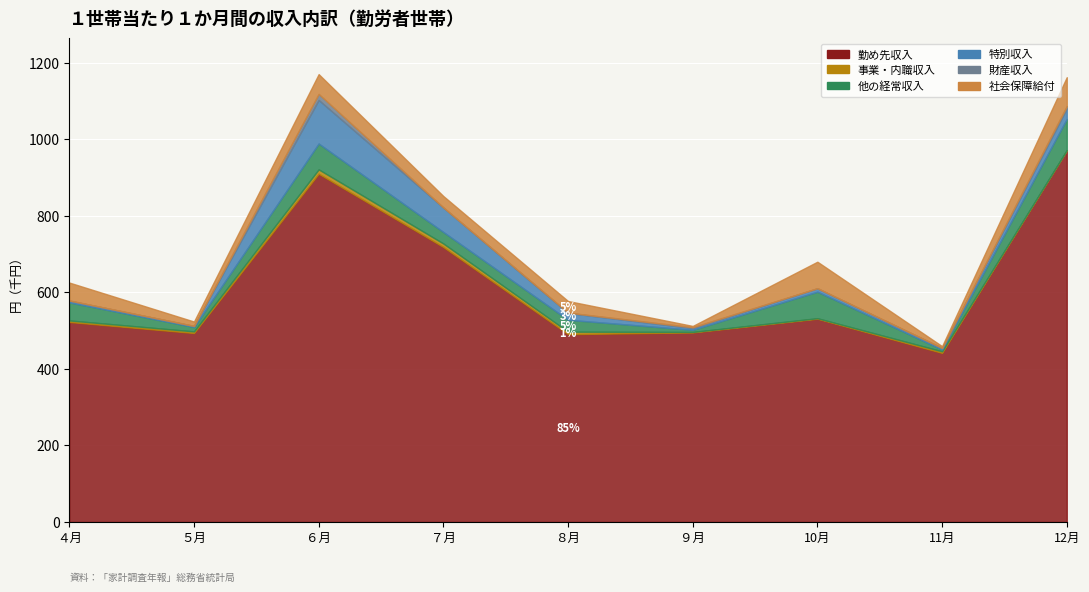

What is the spread (max minus min) of values at 令和２年10月?

530884